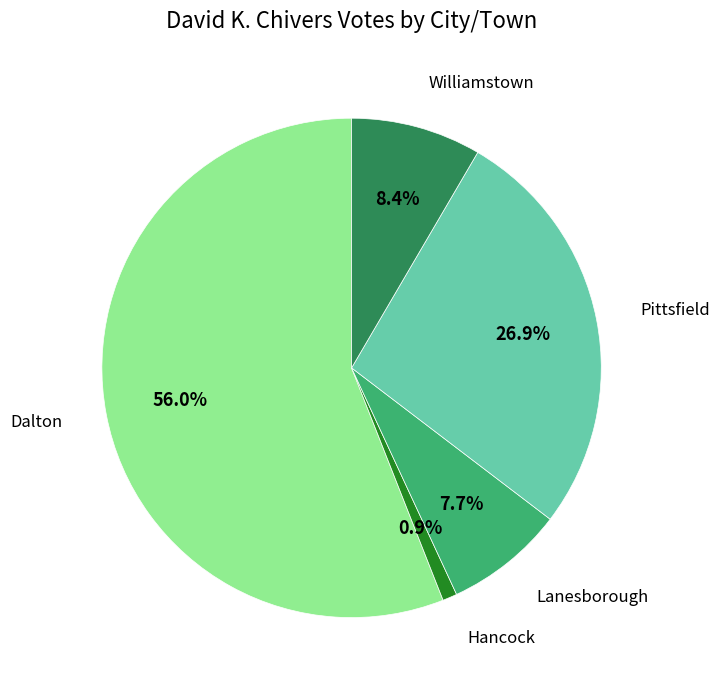

Does any single category account for the majority?

Yes